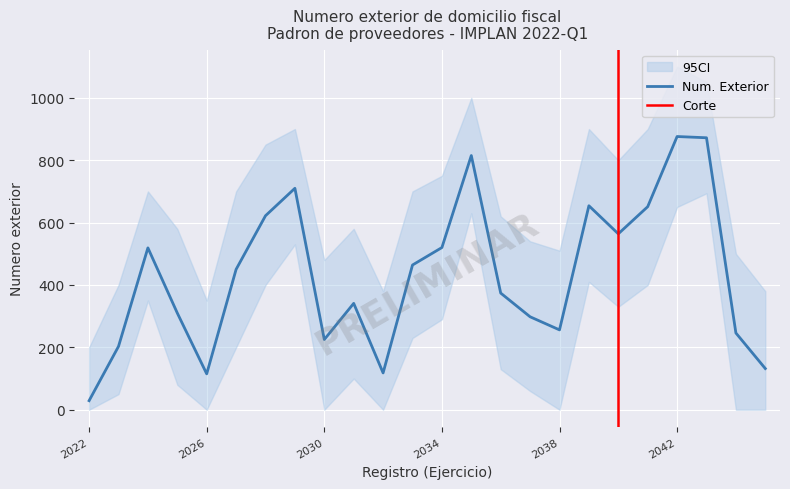

What is the total value across all series at 2035?

1630